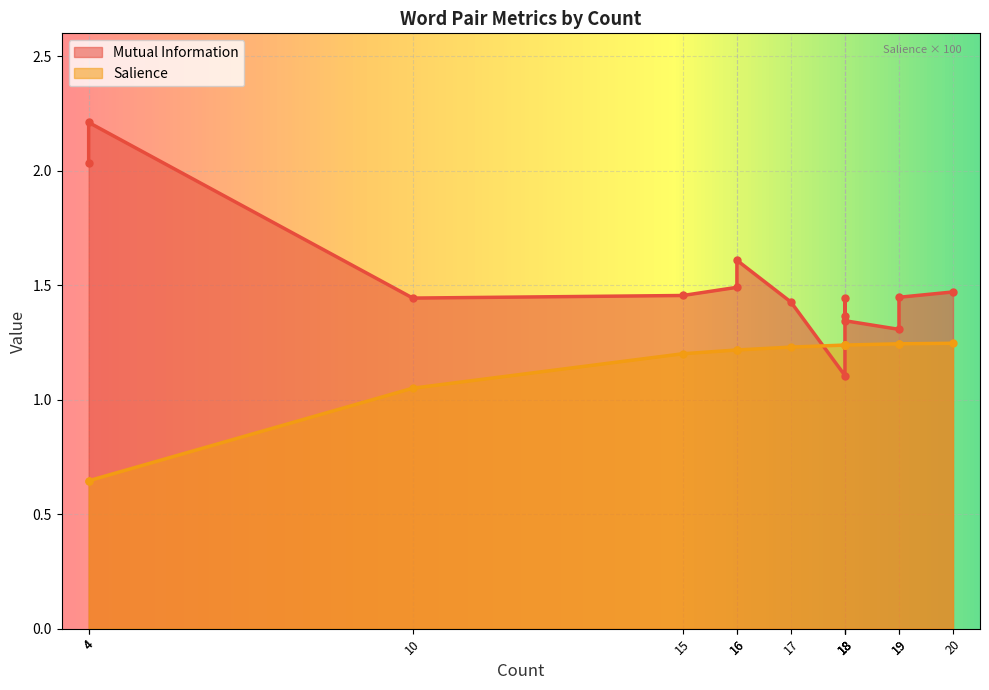

At which category does the chart reach its minimum across all series?

4